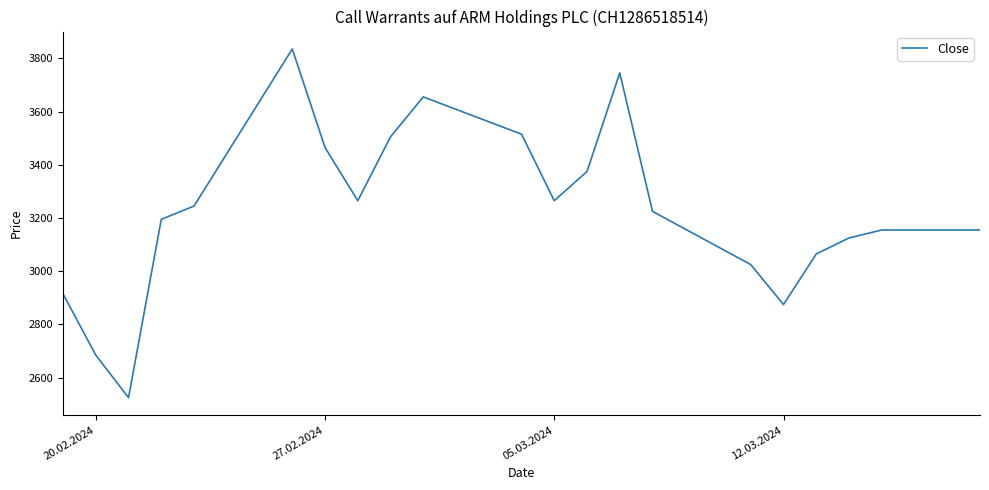

What is the smallest value displayed?

2525